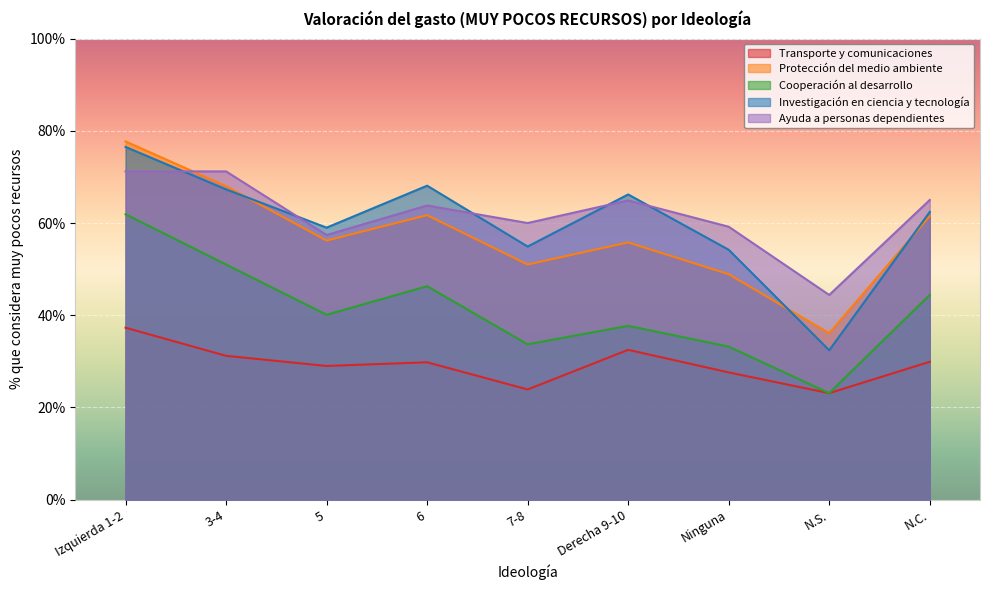

What is the total value across all series at Derecha 9-10?

257.1